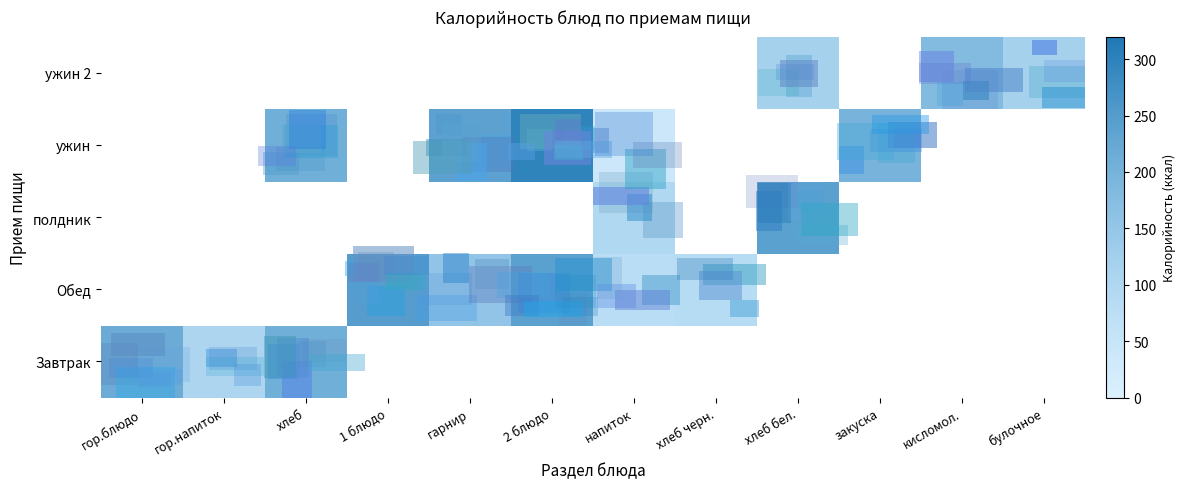

What is the total value across all series at гор.напиток?

106.2